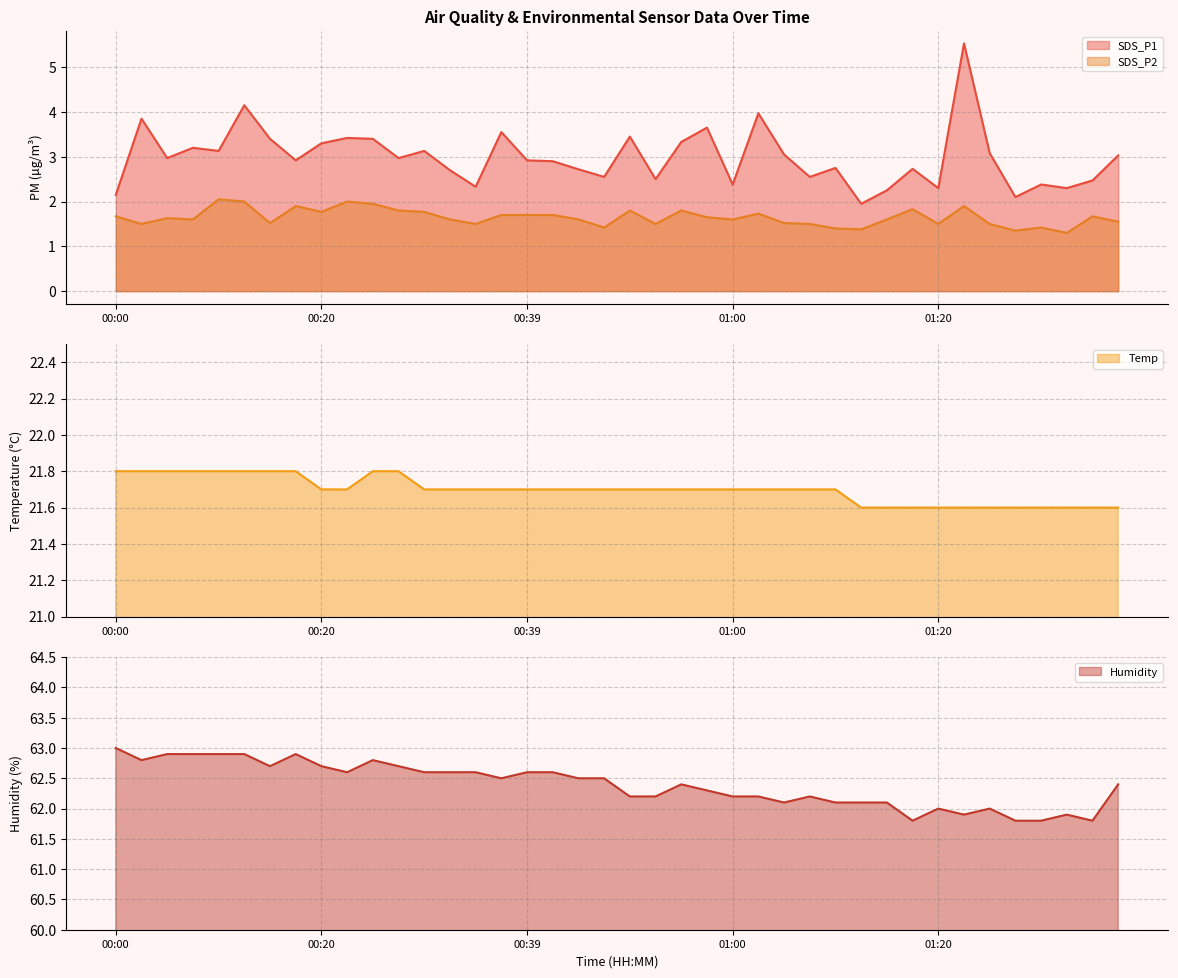

What is the spread (max minus min) of values at 00:42?

60.9